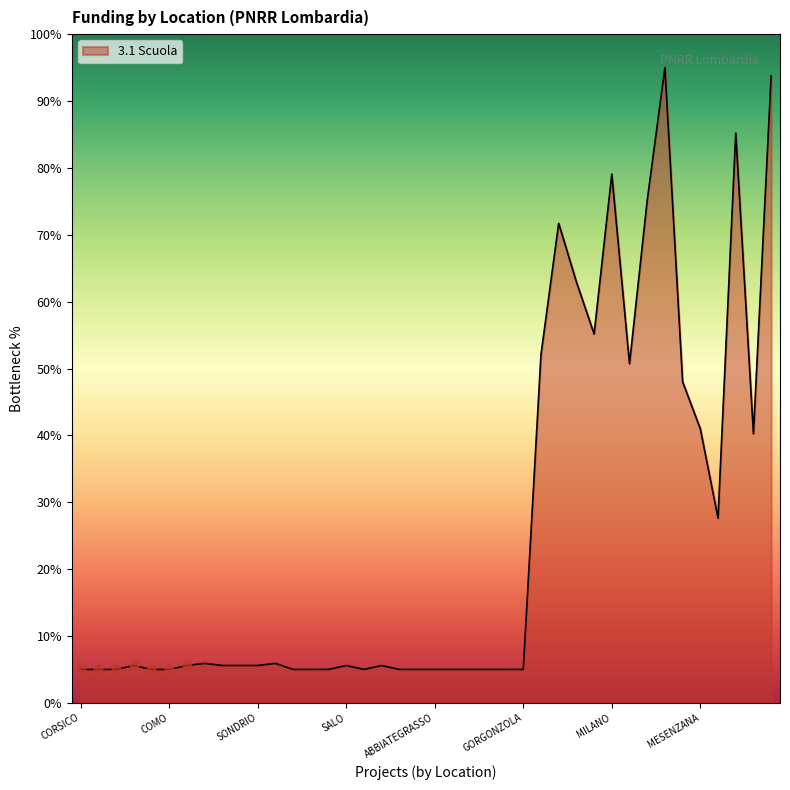

What is the difference between the maximum and minimum values?

90.0